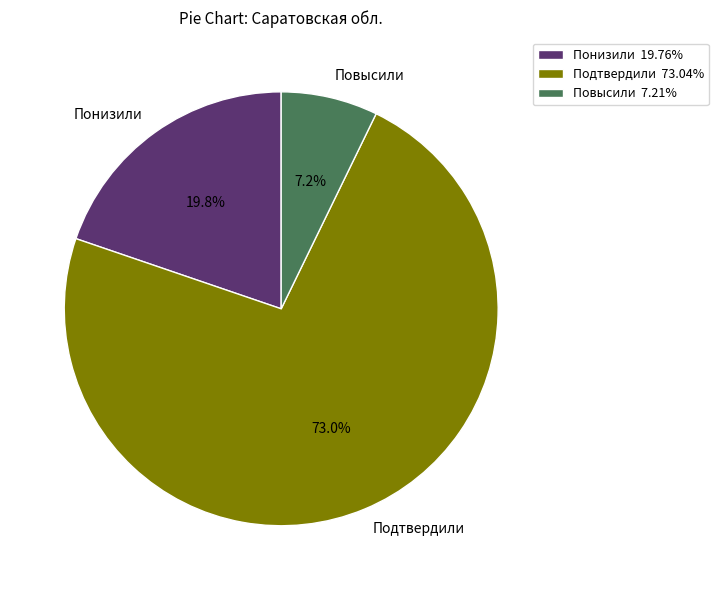

Between Понизили and Подтвердили, which is larger?

Подтвердили